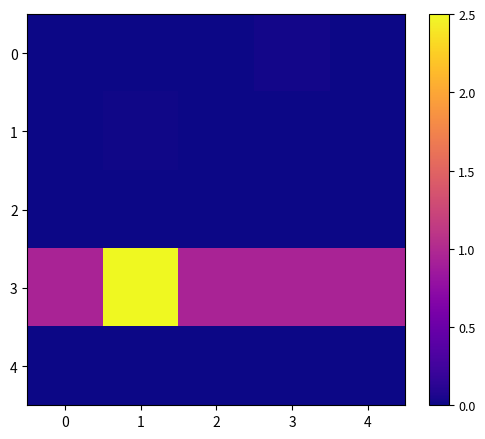

Which series has the widest spread of values?

3